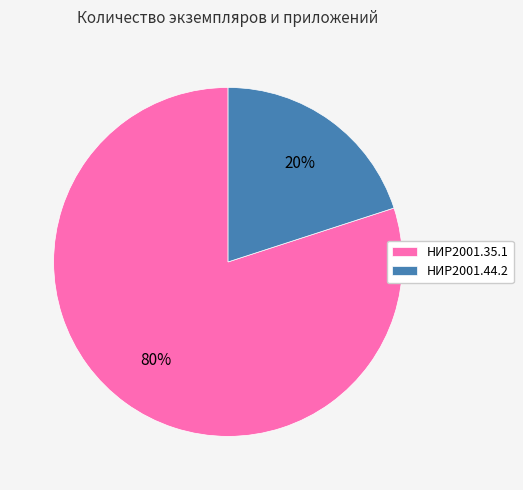

Is НИР2001.35.1 the majority of the pie?

Yes